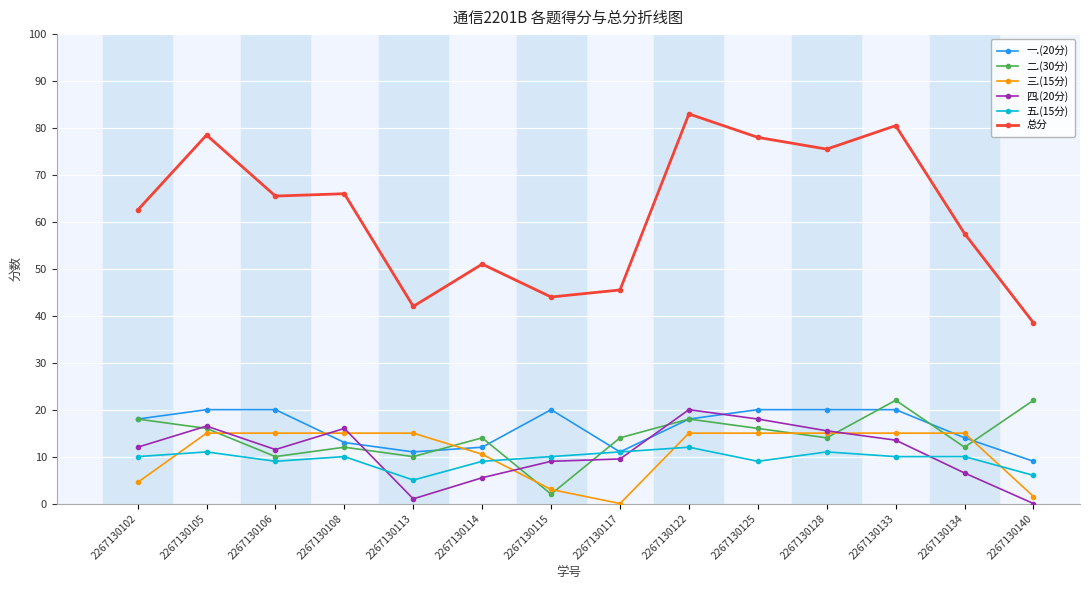

At which label does 一.(20分) reach its minimum?

2267130140